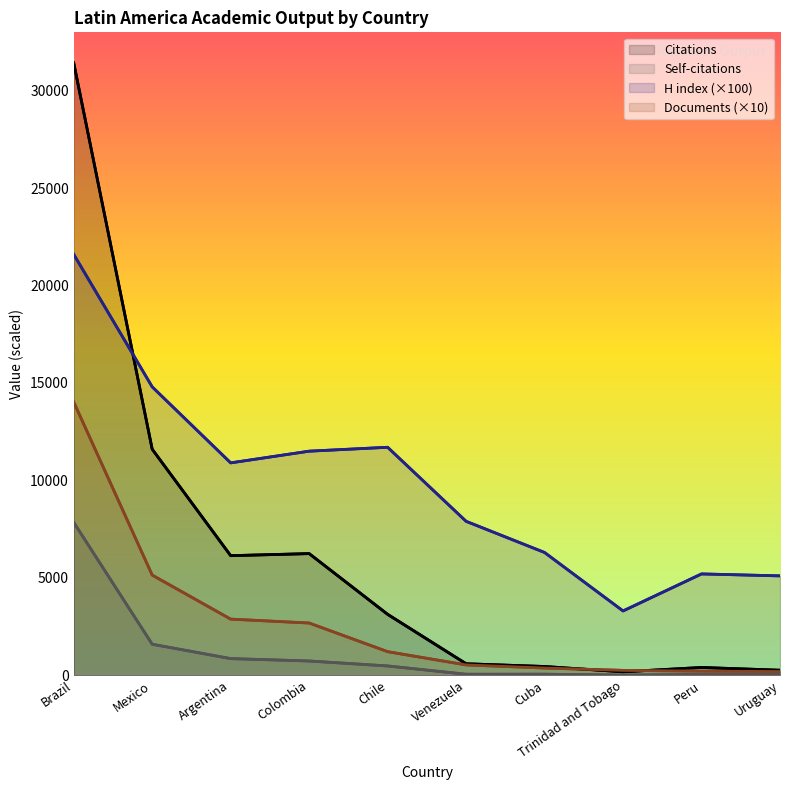

What is the maximum value shown in the chart?

31425